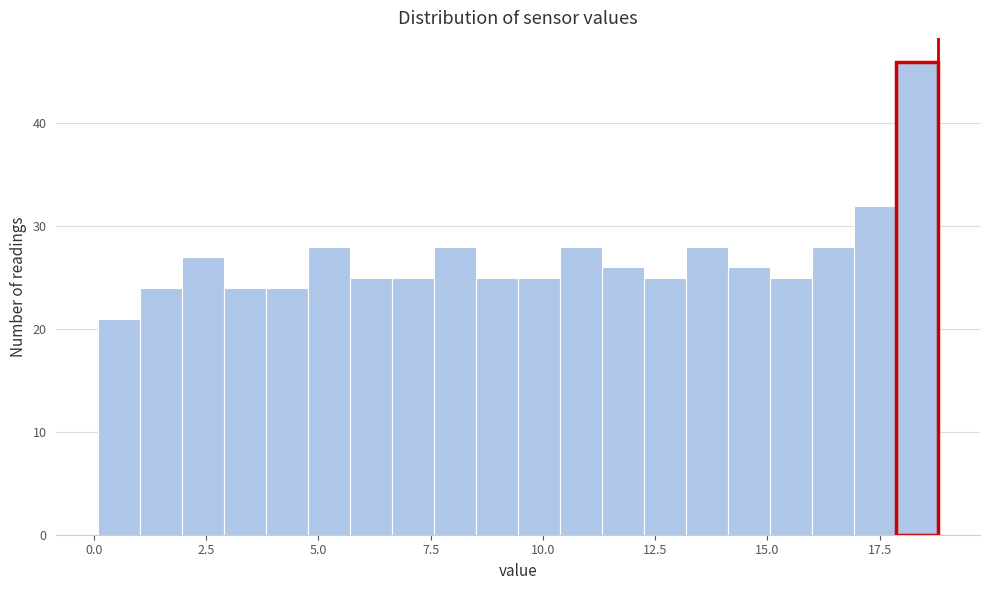

Around what value on the x-axis is the tallest bar? Give the approximate position of its centre, as read against the axis.

18.5